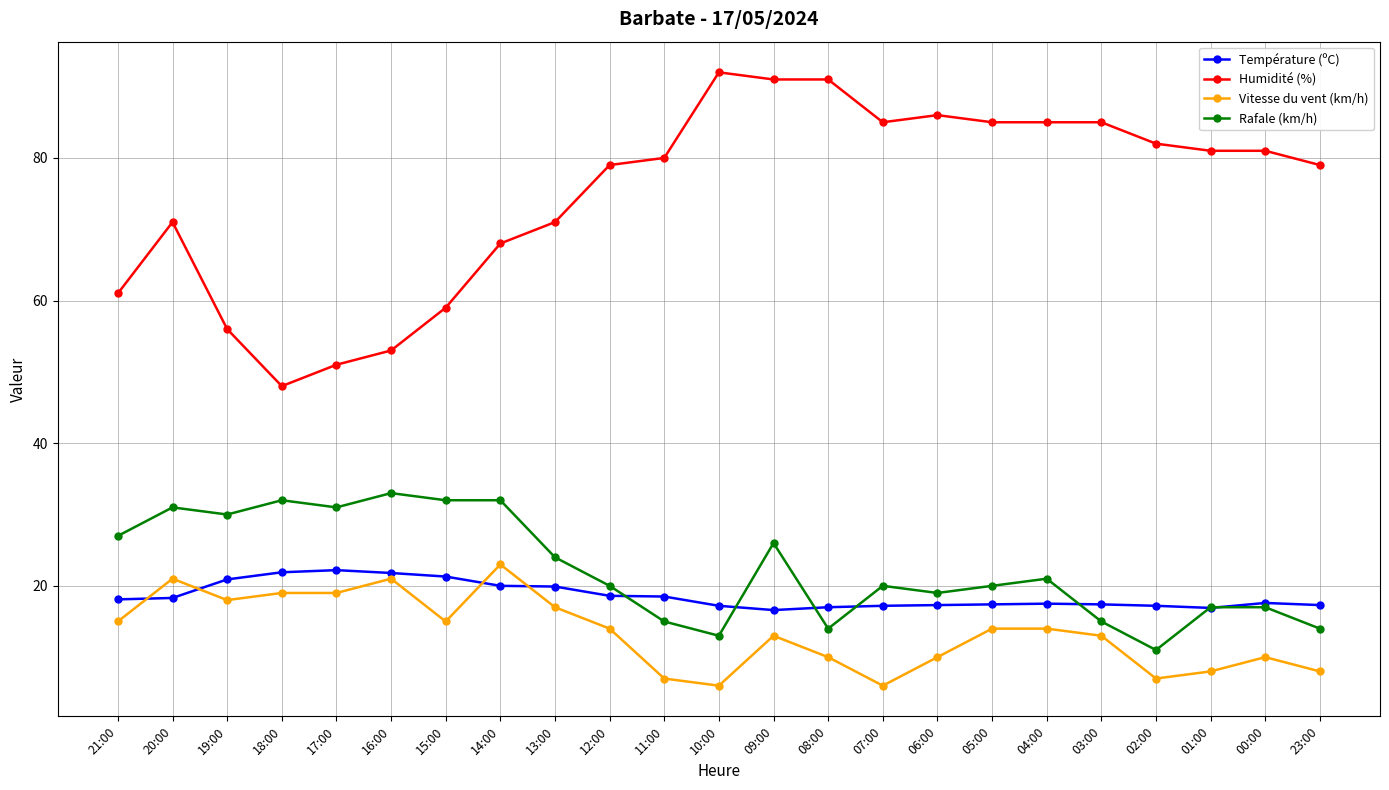

Which series has the largest total across all categories?

Humidité (%)